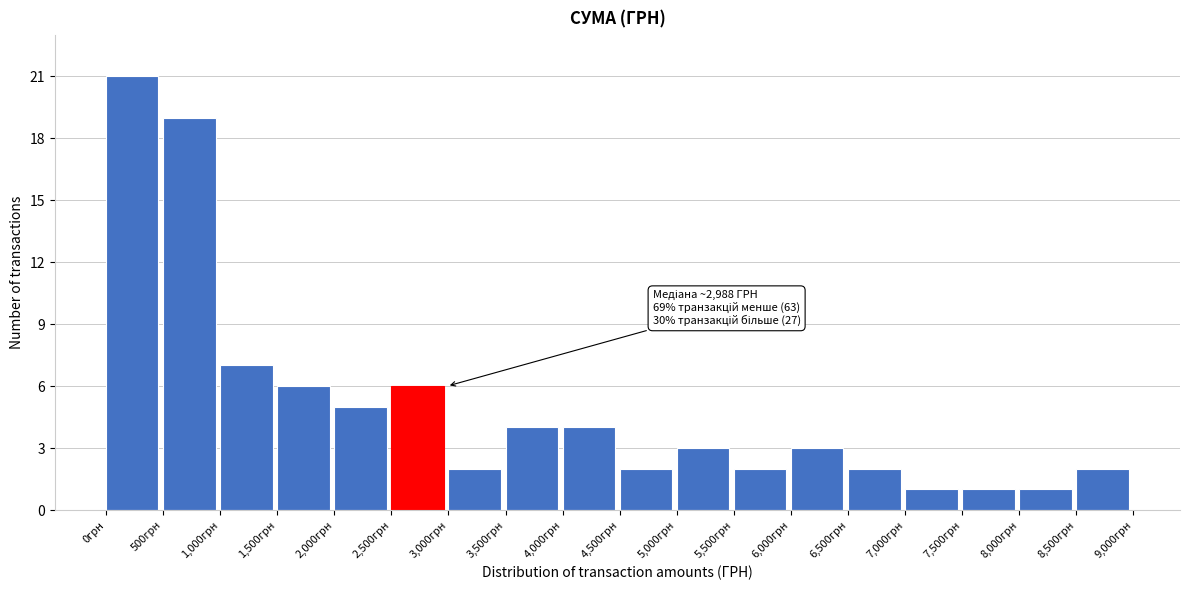

Over which range of the x-axis is the bar tallest?

0 to 500